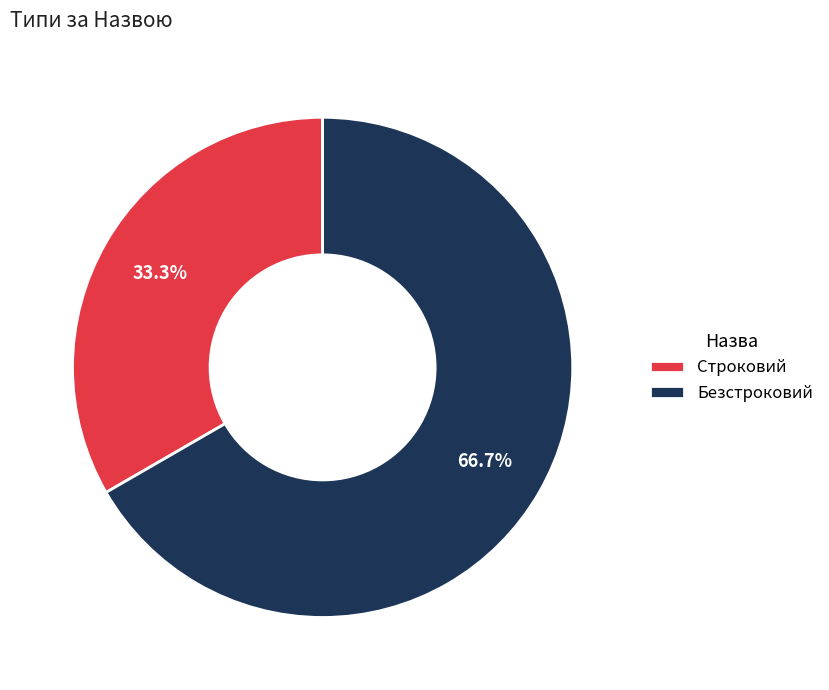

Approximately how many times larger is the value at Строковий compared to Безстроковий?

0.5